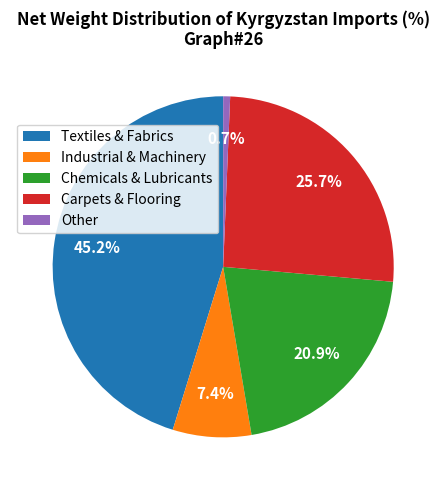

What is the smallest slice in the pie chart?

Other